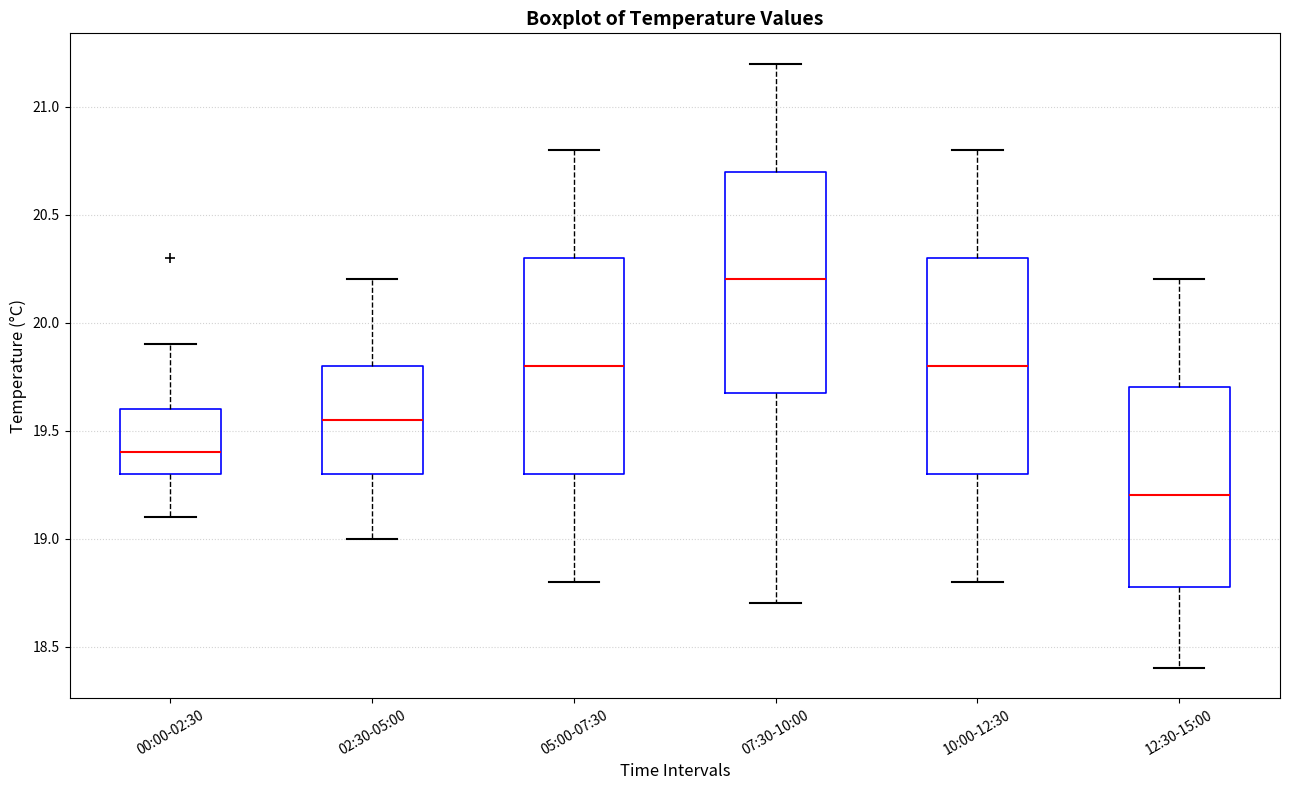

Reading left to right, transcribe this box plot: for each box, give where its median line is, the range the box spans, and where its two whiskers end, as read against the y-axis. The values are not printed on the chart, so give them approximately, as read against the axis.

00:00-02:30: median 19.40, box 19.30 to 19.60, whiskers 19.10 to 19.90
02:30-05:00: median 19.55, box 19.30 to 19.80, whiskers 19.00 to 20.20
05:00-07:30: median 19.80, box 19.30 to 20.30, whiskers 18.80 to 20.80
07:30-10:00: median 20.20, box 19.70 to 20.70, whiskers 18.70 to 21.20
10:00-12:30: median 19.80, box 19.30 to 20.30, whiskers 18.80 to 20.80
12:30-15:00: median 19.20, box 18.80 to 19.70, whiskers 18.40 to 20.20